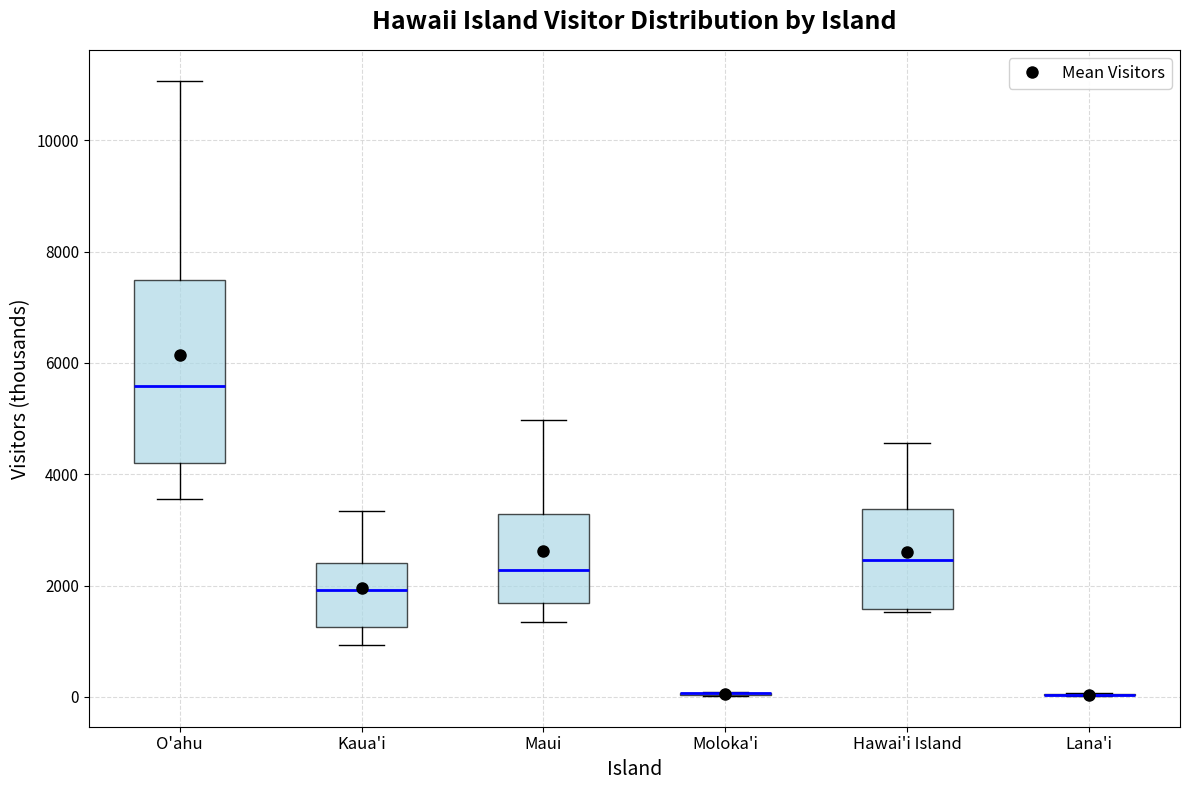

Where does the median line of the box for O'ahu sit on the y-axis? The values are not printed on the chart, so give them approximately, as read against the axis.

5600